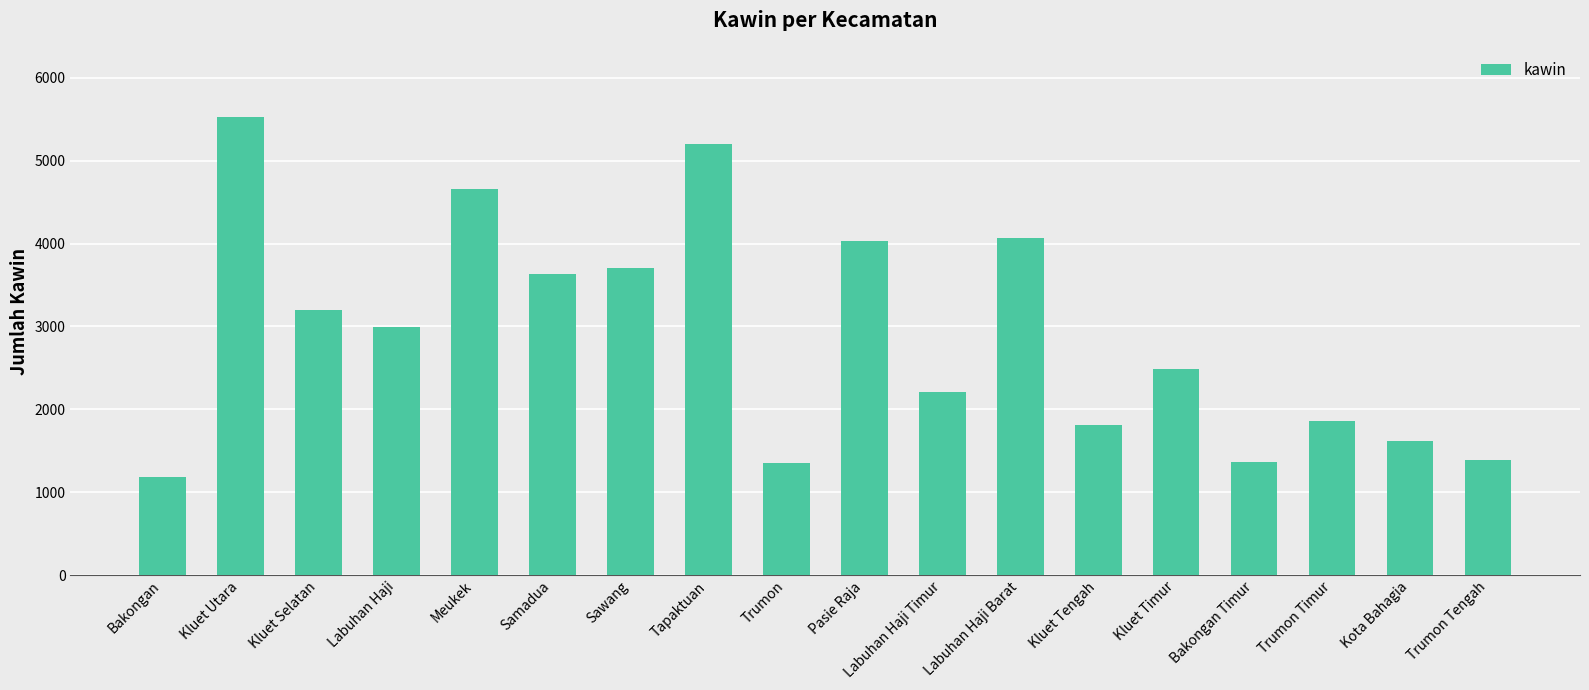

What is the ratio of the value at Bakongan Timur to the value at Kluet Utara?

0.2